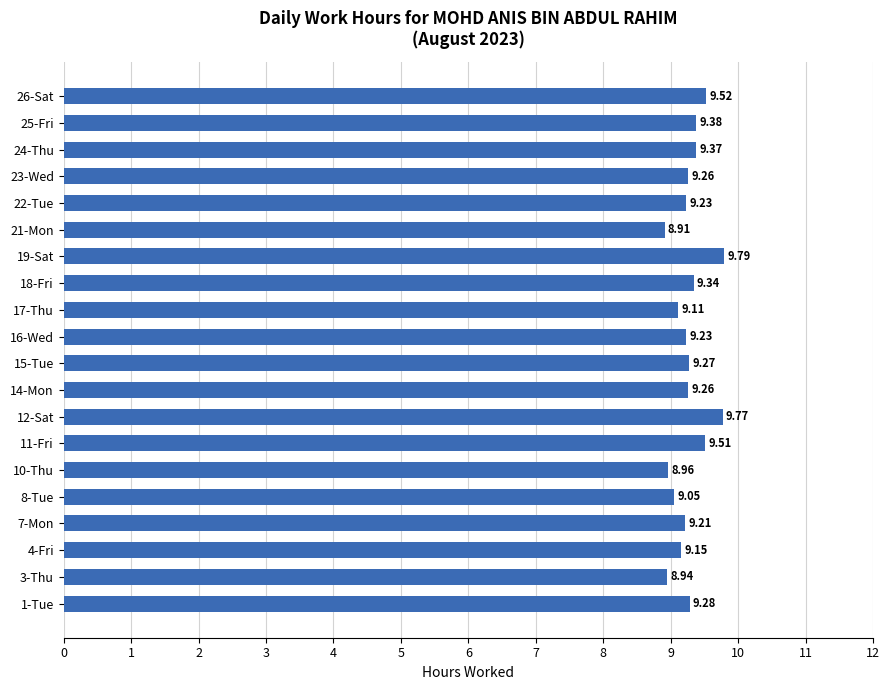

What is the sum of the values at 16-Wed and 3-Thu?

18.2